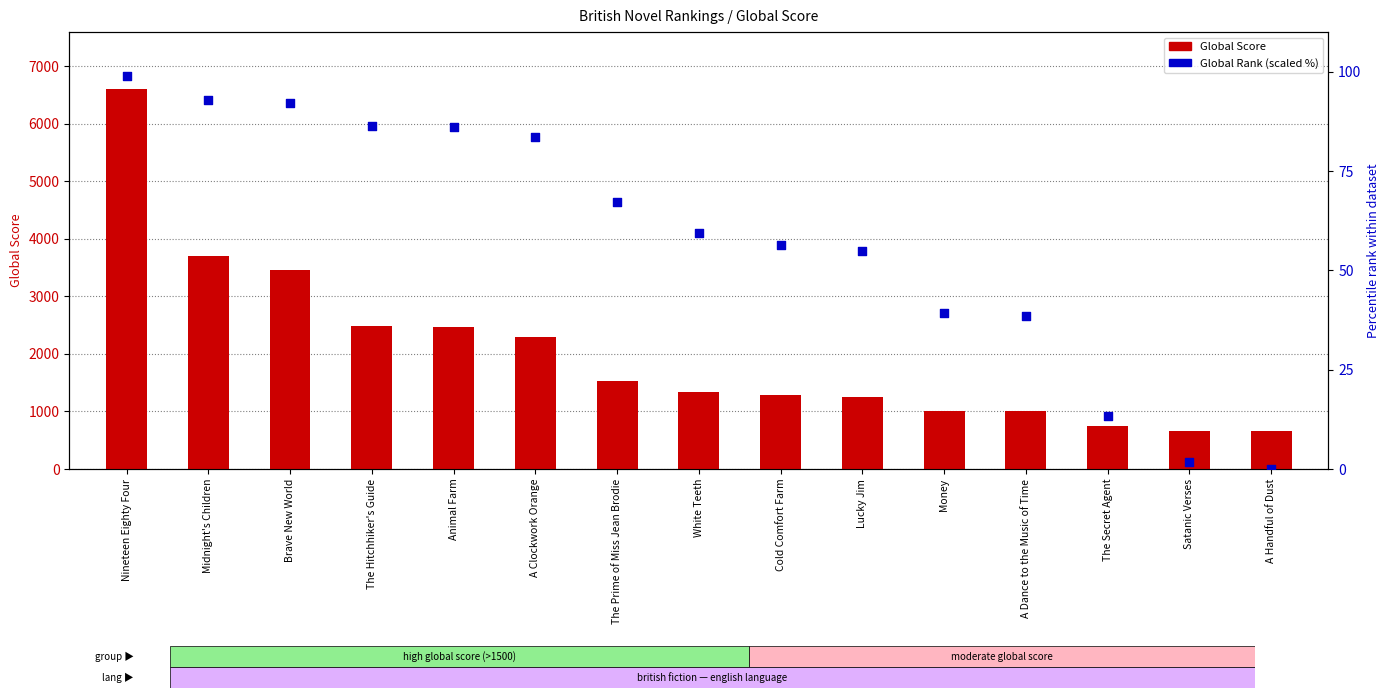

Which series has the largest Y range (max minus min)?

Global Score